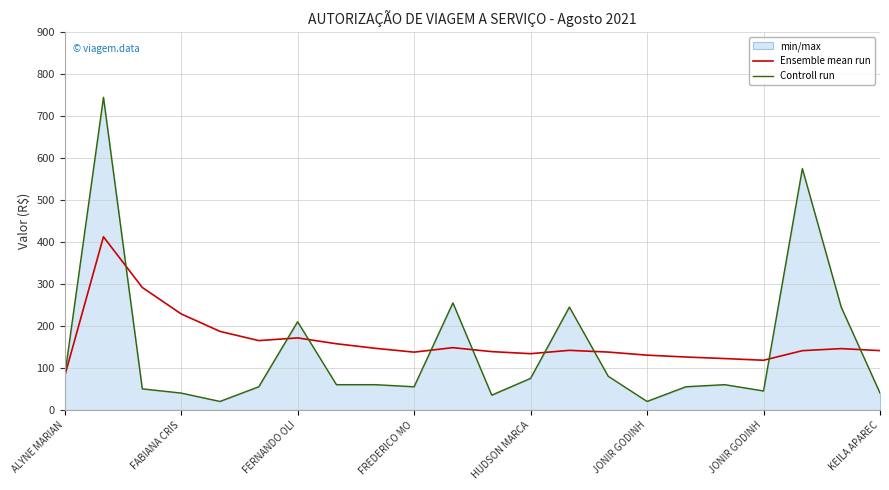

What is the difference between the highest and lowest values at HUDSON MARCA?

58.8